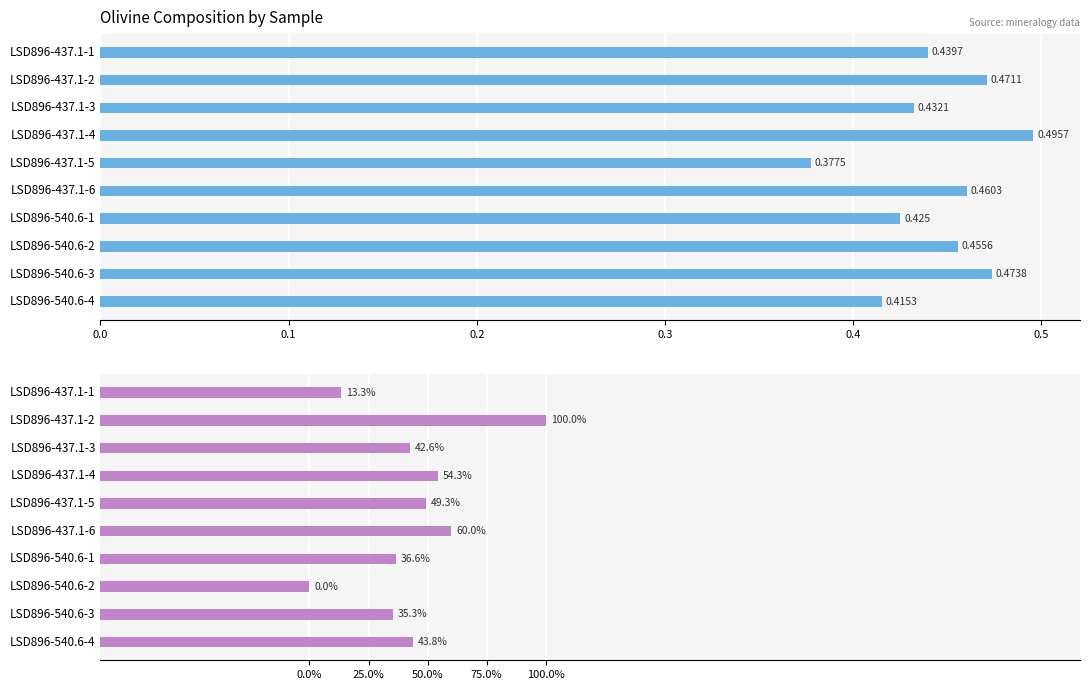

Which series has the widest spread of values?

SiO2 [wt%]